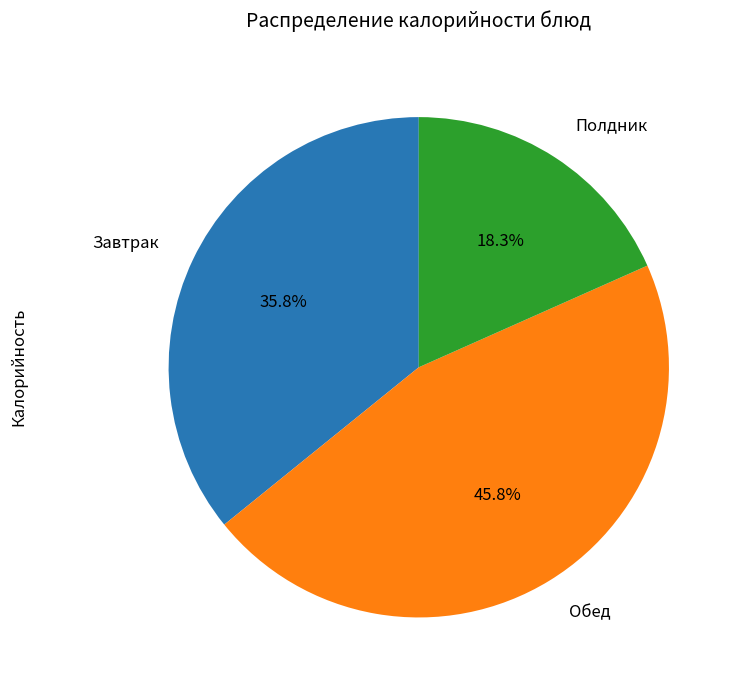

Between Полдник and Обед, which is larger?

Обед